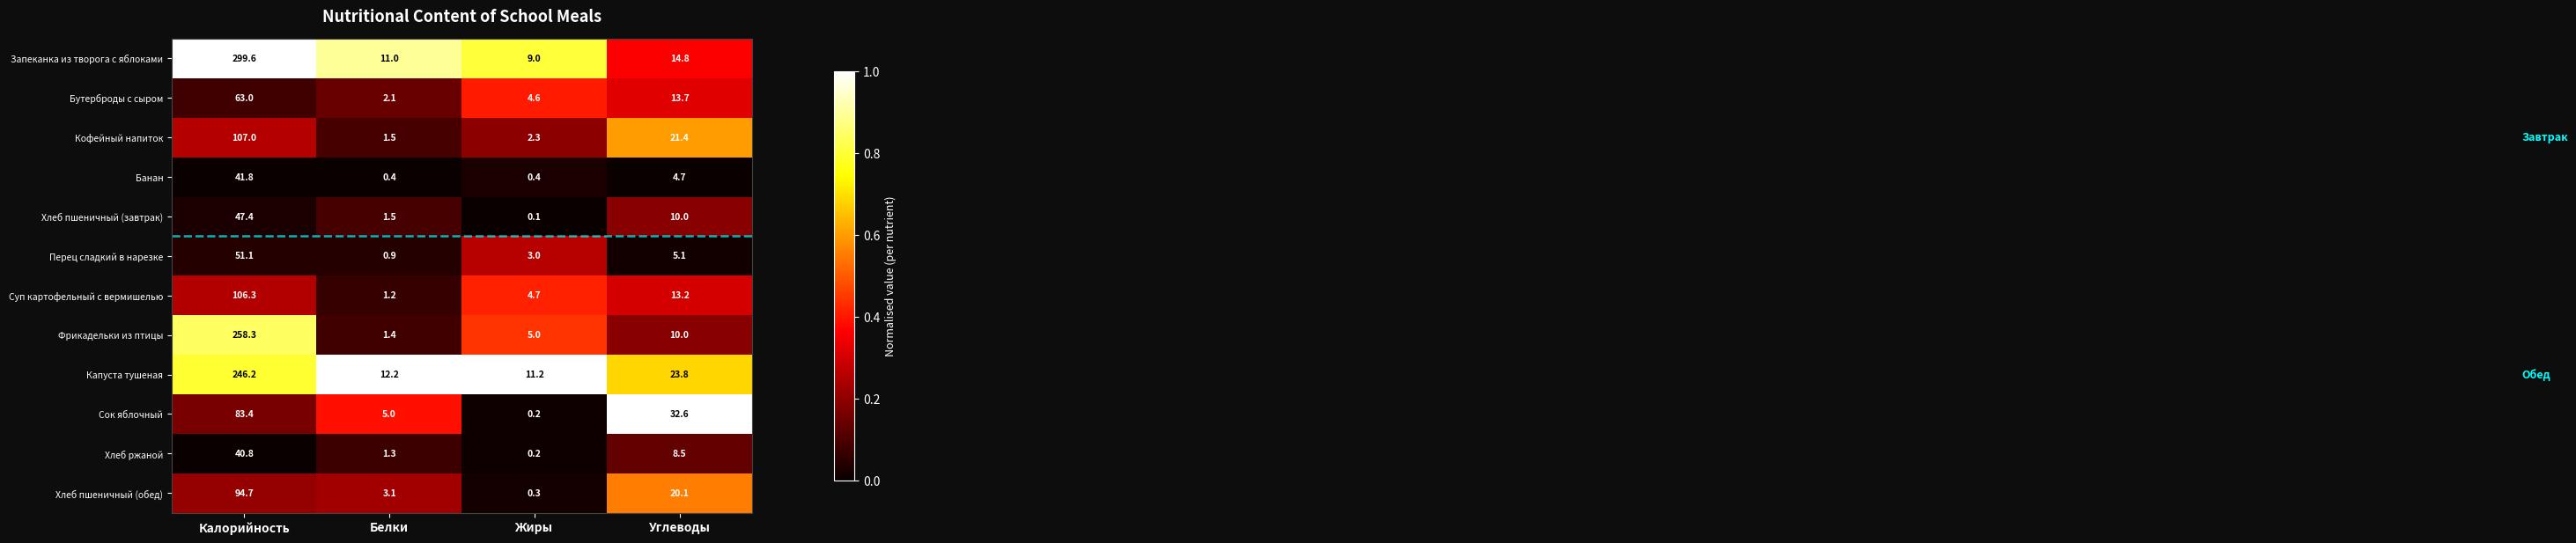

Which series changed the most between Калорийность and Углеводы?

Запеканка из творога с яблоками